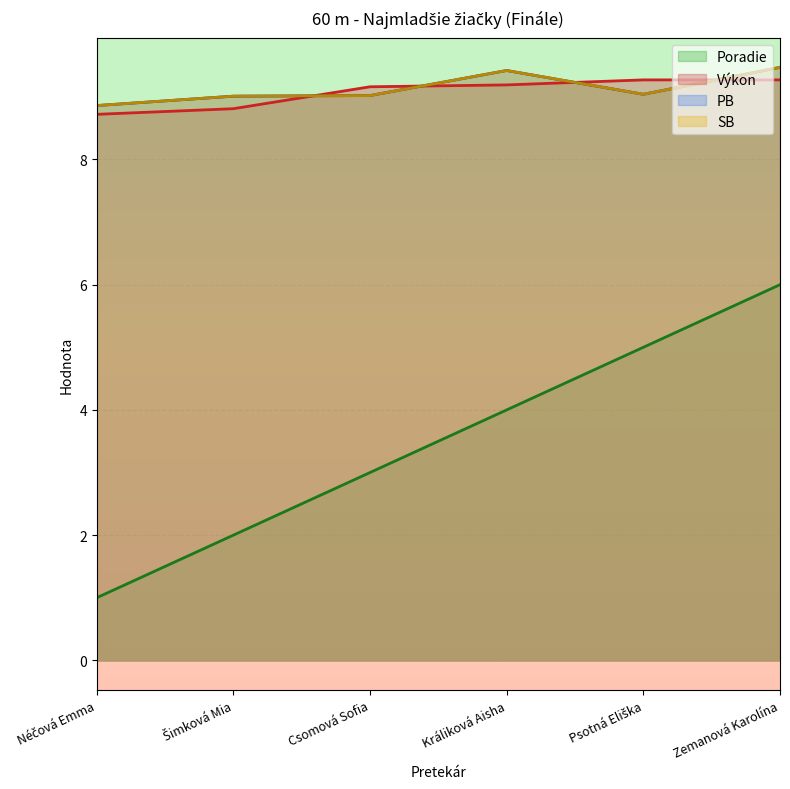

How many intersections are there between Výkon and SB?

4